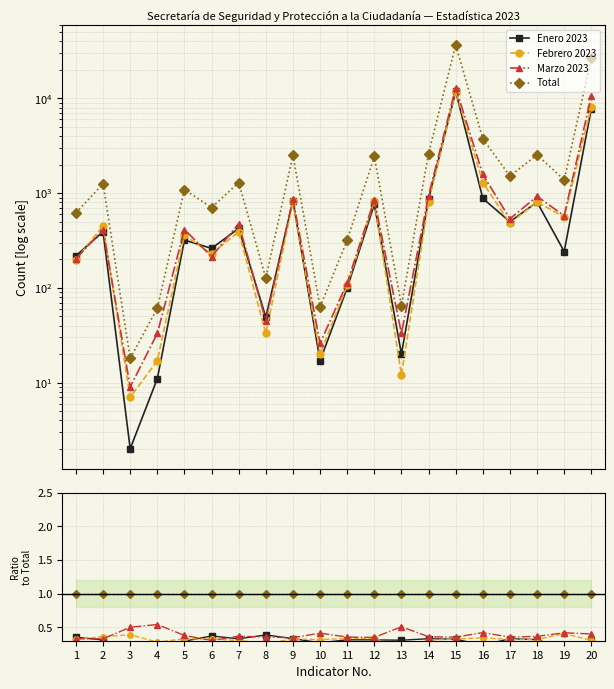

True or false: Marzo 2023 has a value of 0.5 at 4.

True